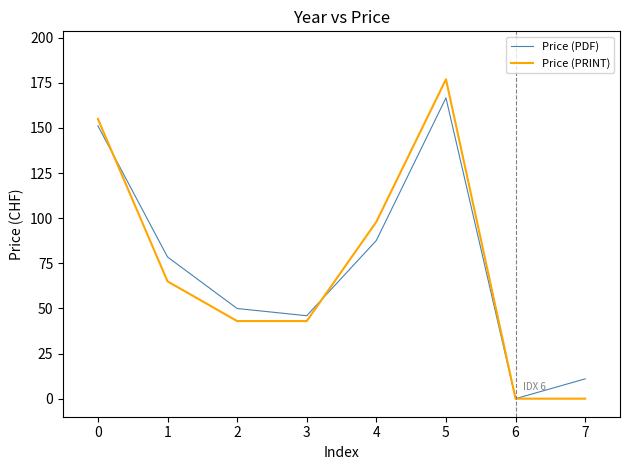

Is the value of Price (PRINT) at 6 greater than the value of Price (PDF) at 5?

No